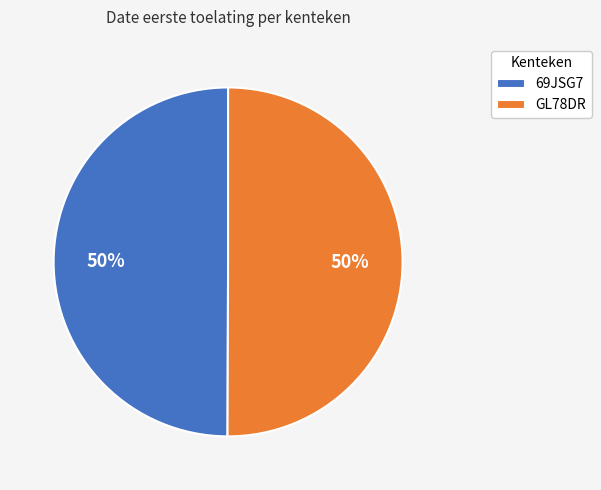

Count the number of slices in the pie.

2